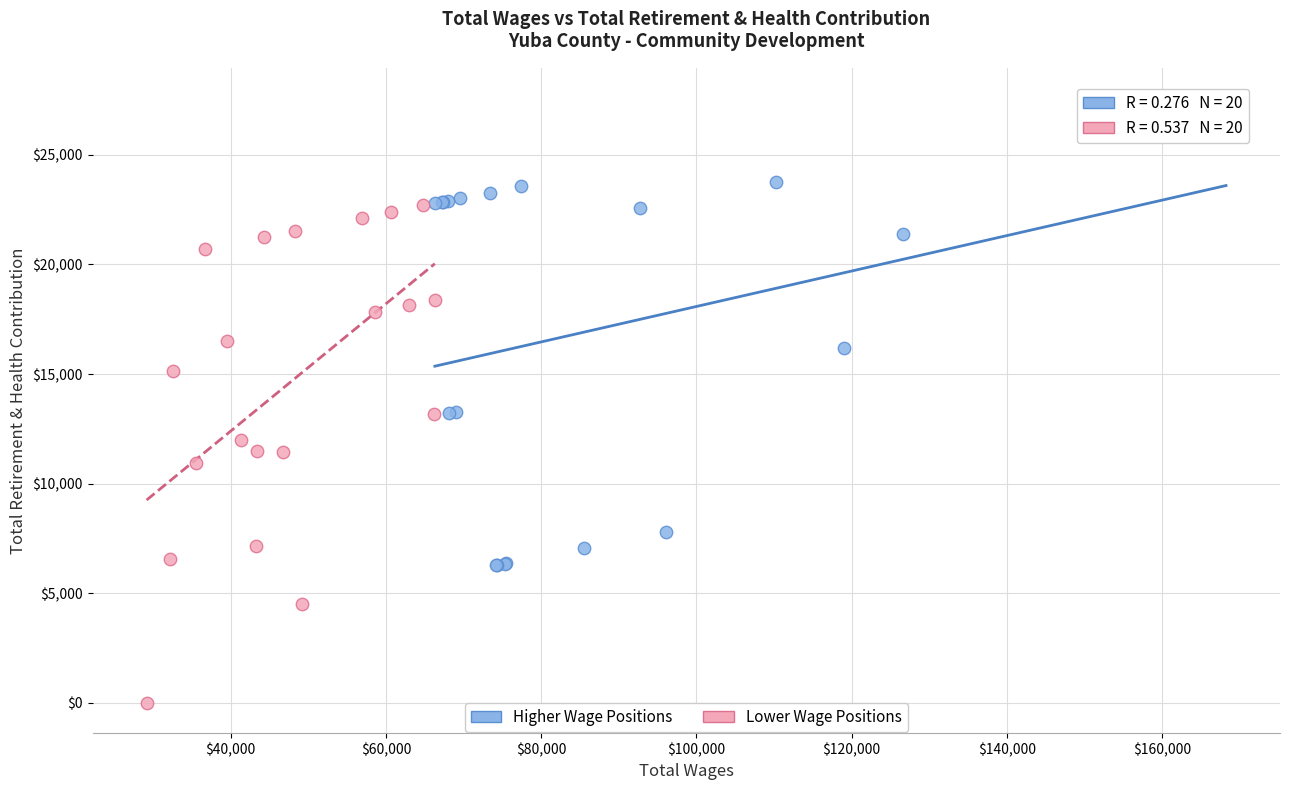

Which series reaches the minimum Y coordinate?

Lower Wage Positions